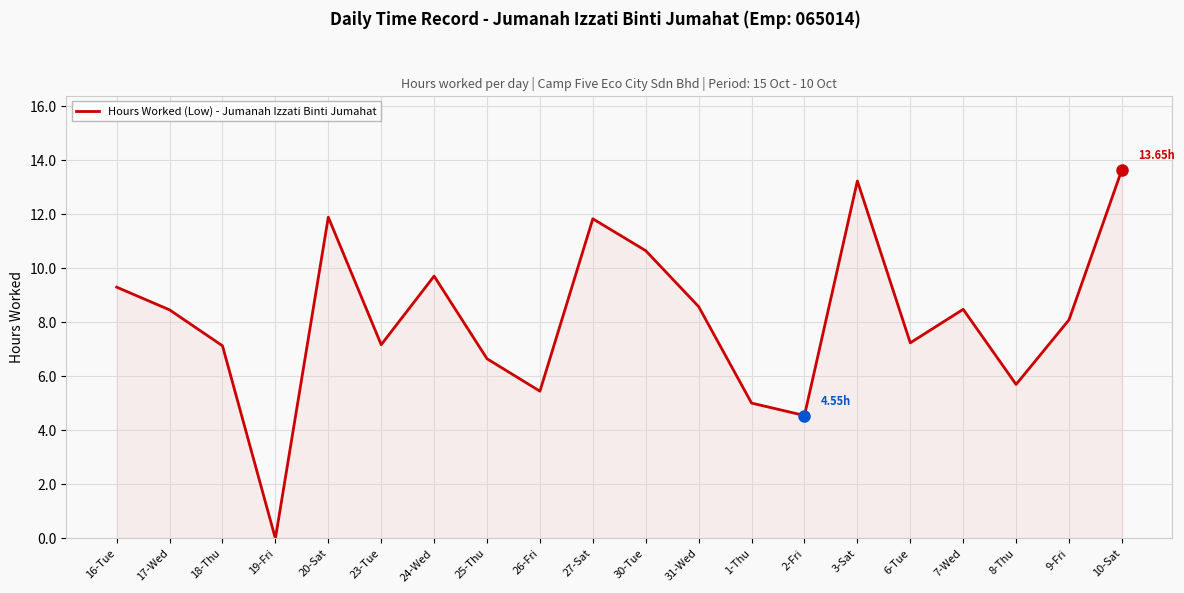

Where does the data first go above 8?

16-Tue